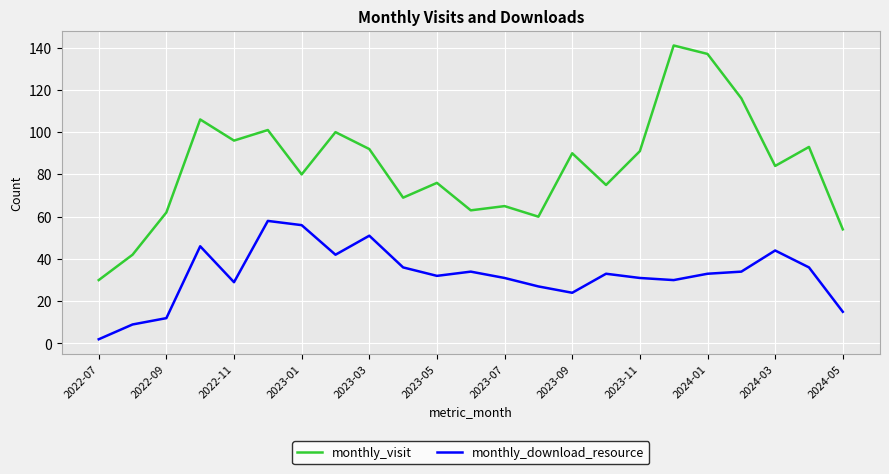

True or false: monthly_visit and monthly_download_resource cross at least once.

False